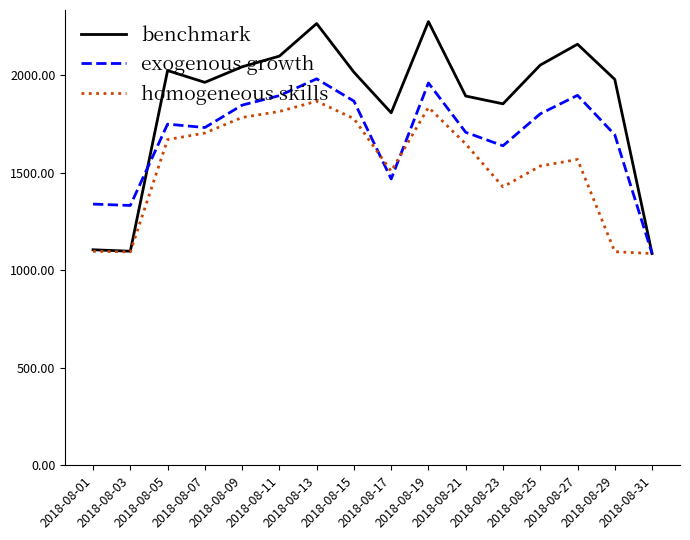

What is the minimum value for benchmark?

1085.4